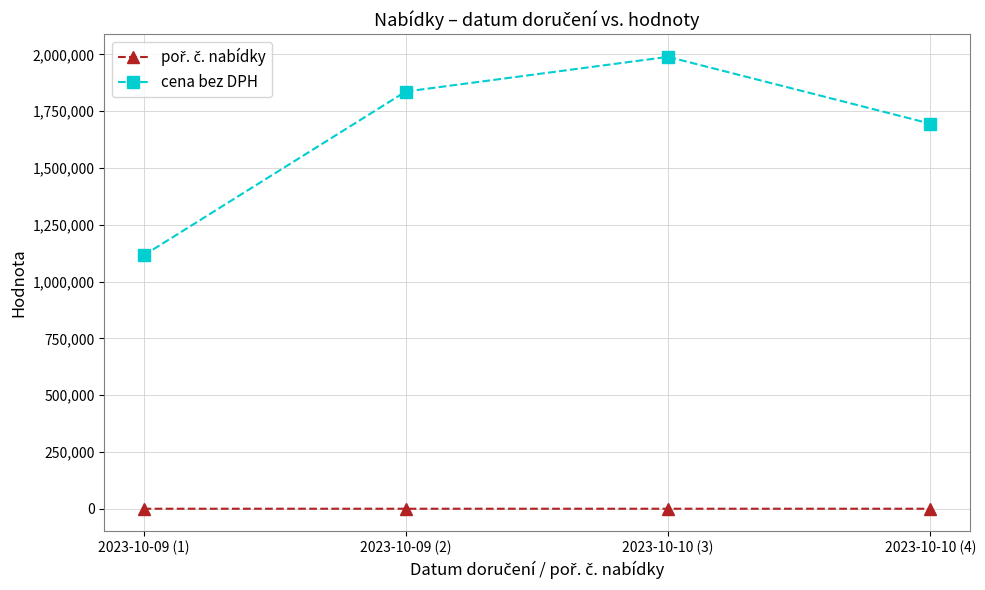

What is the spread (max minus min) of values at 2023-10-09 (1)?

1114999